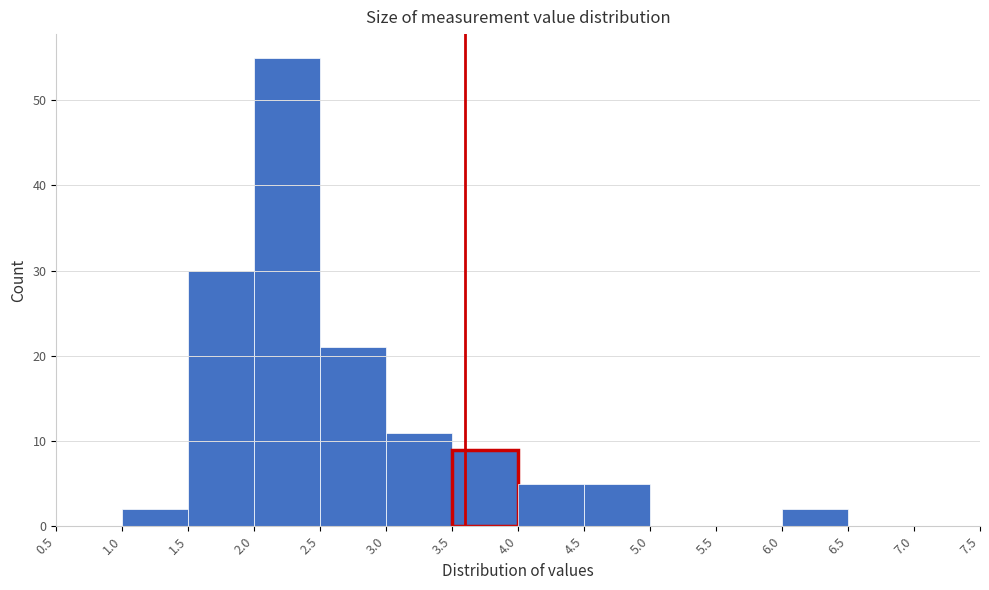

Reading left to right, list every bar in this chart as the range it spans on the x-axis followed by its height. The values are not printed on the chart, so give them approximately, as read against the axis.

0.5 to 1.0: 0
1.0 to 1.5: 2
1.5 to 2.0: 30
2.0 to 2.5: 55
2.5 to 3.0: 21
3.0 to 3.5: 11
3.5 to 4.0: 9
4.0 to 4.5: 5
4.5 to 5.0: 5
5.0 to 5.5: 0
5.5 to 6.0: 0
6.0 to 6.5: 2
6.5 to 7.0: 0
7.0 to 7.5: 0